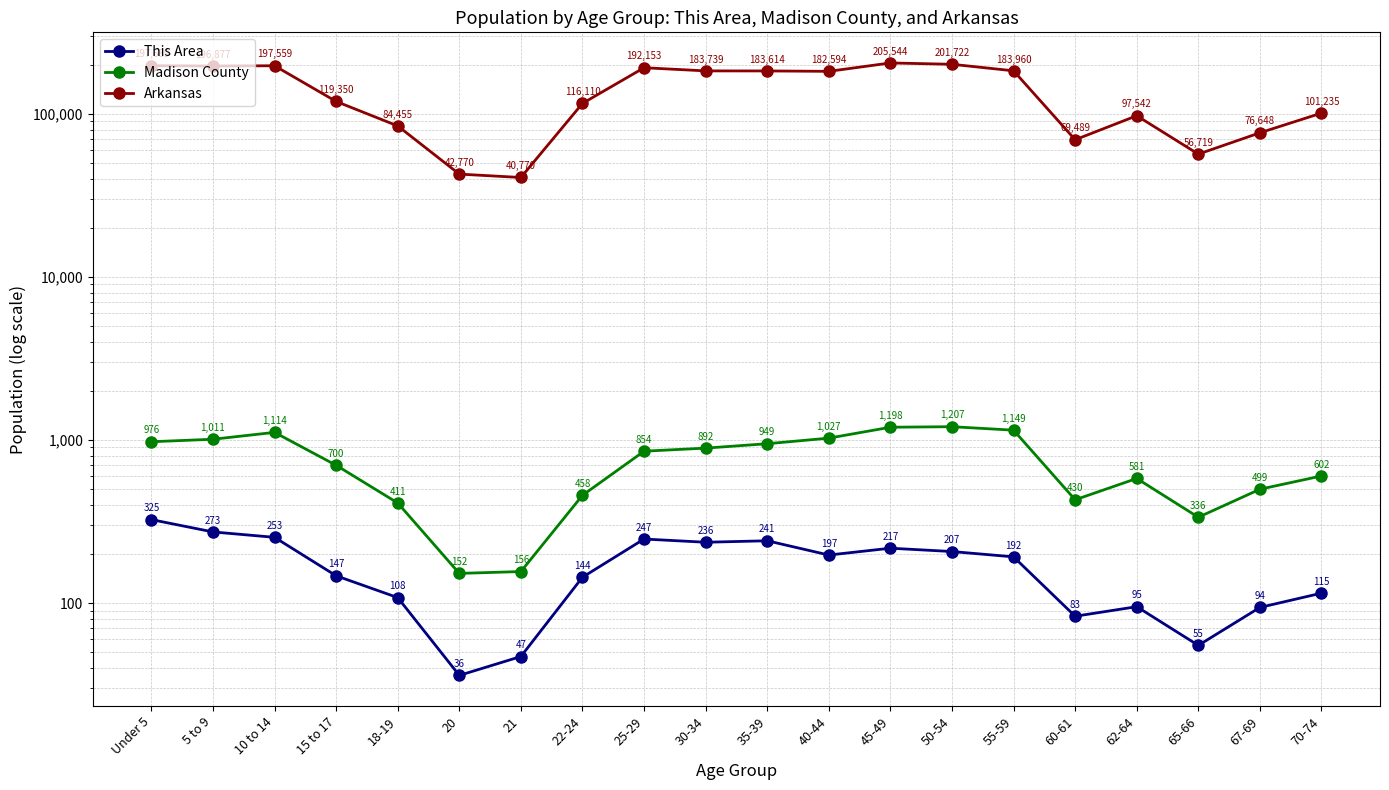

At which category does Arkansas reach its first local valley?

5 to 9